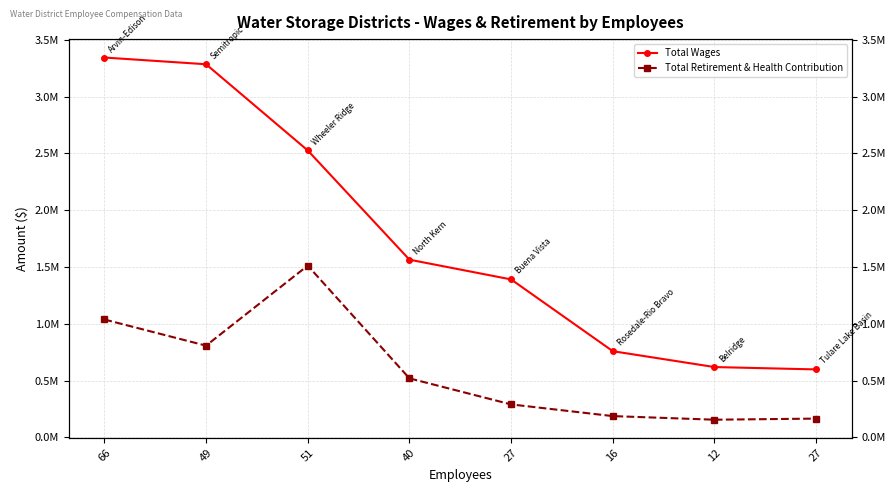

Is the value of Total Wages at 27 greater than the value of Total Retirement & Health Contribution at 27?

Yes